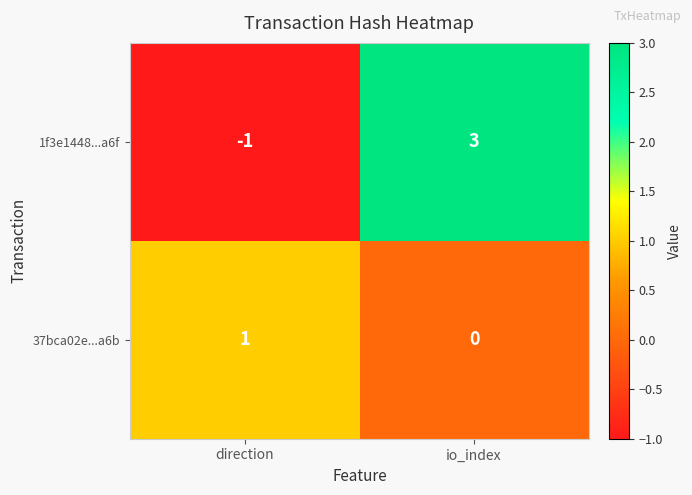

Rank the series at direction from lowest to highest value.

1f3e1448...a6f, 37bca02e...a6b